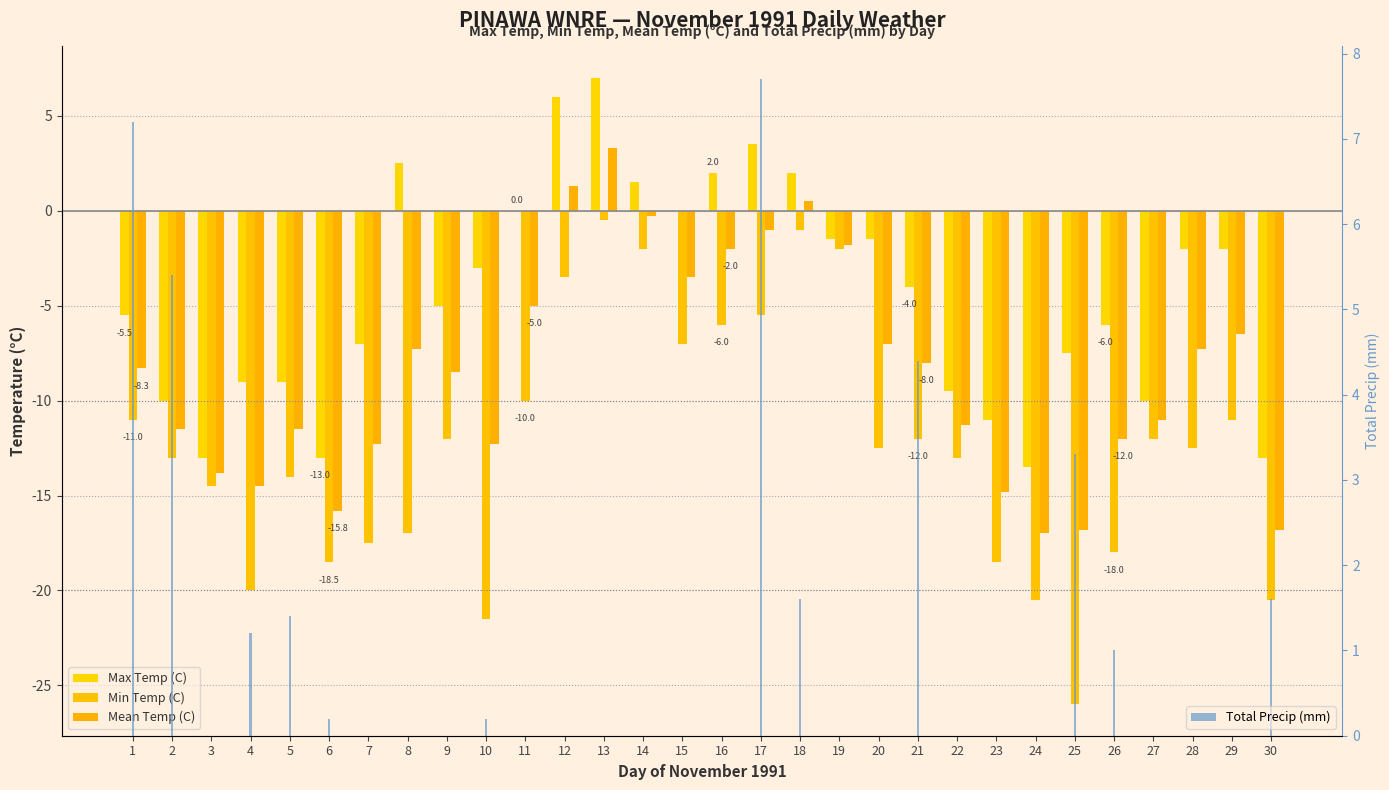

What is the difference between the maximum and minimum values in the Max Temp (C) series?

20.5